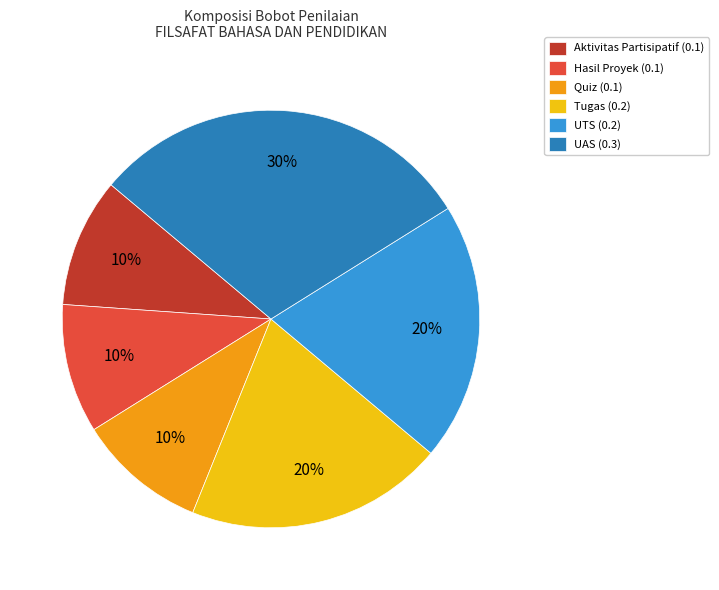

Which category has the biggest portion of the pie?

UAS (0.3)